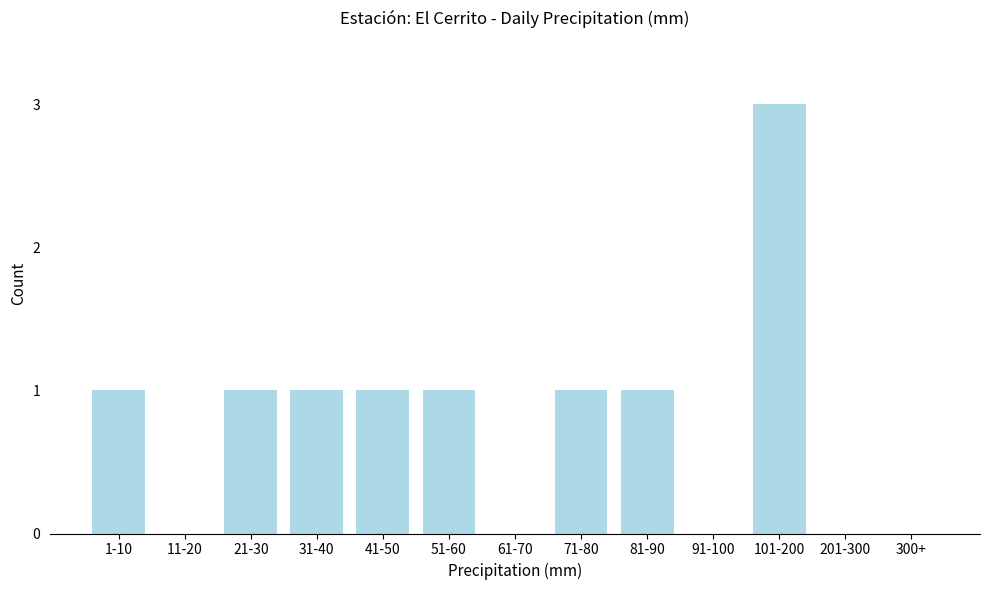

Reading left to right, list all the values displayed in this chart.

1-10=1	11-20=0	21-30=1	31-40=1	41-50=1	51-60=1	61-70=0	71-80=1	81-90=1	91-100=0	101-200=3	201-300=0	300+=0